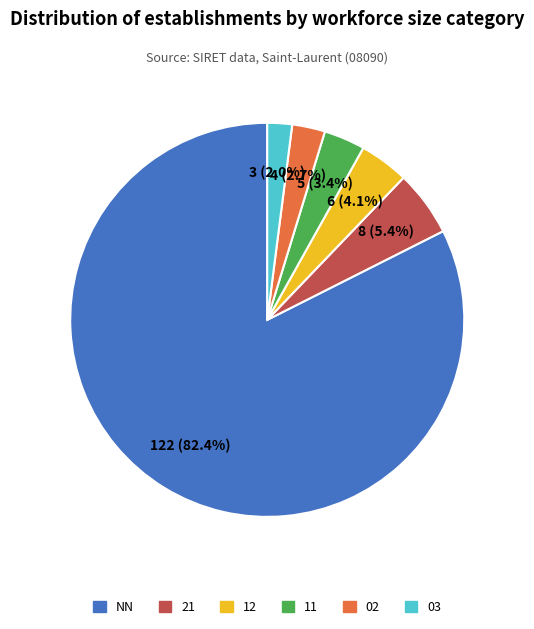

The NN slice represents 33% of the pie. True or false?

False